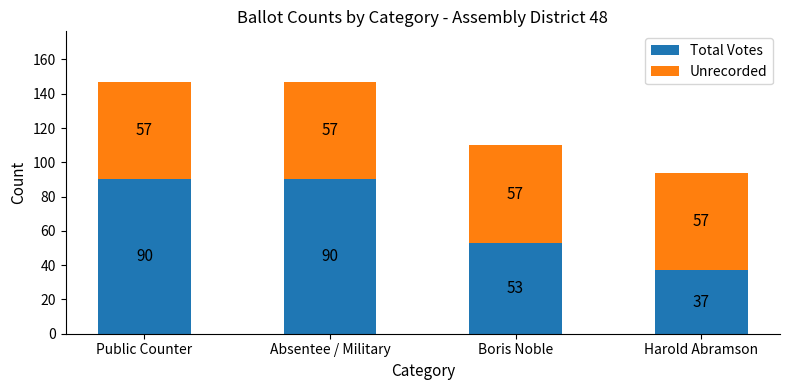

What is the difference between the Total Votes values at Harold Abramson and Absentee / Military?

53